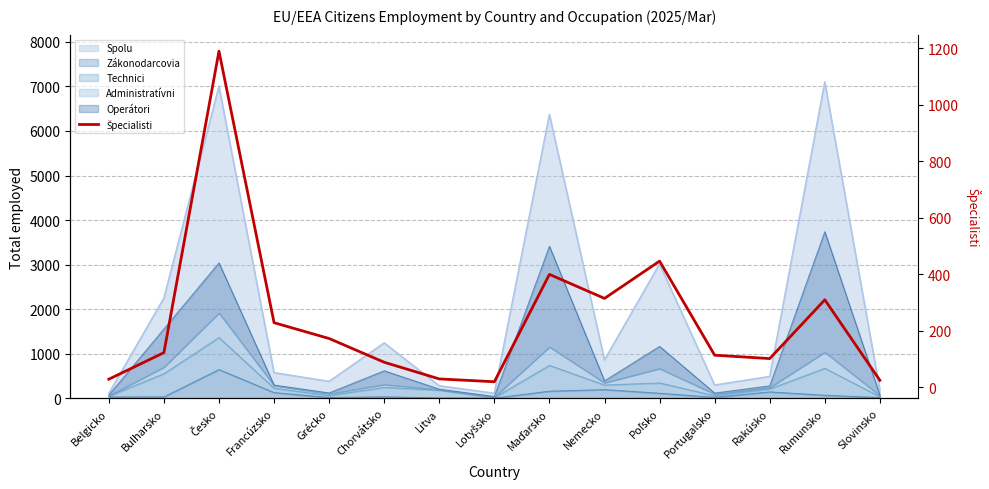

What value does the data have at Maďarsko, to the nearest 10?

400